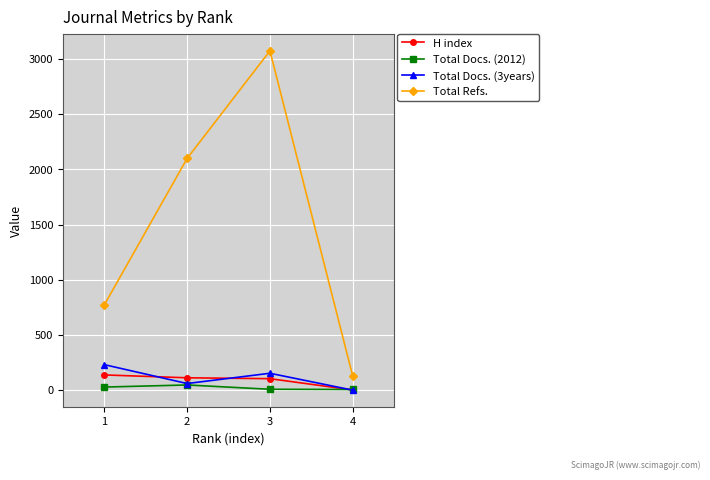

List the labels in order of Total Refs. value, smallest first.

4, 1, 2, 3